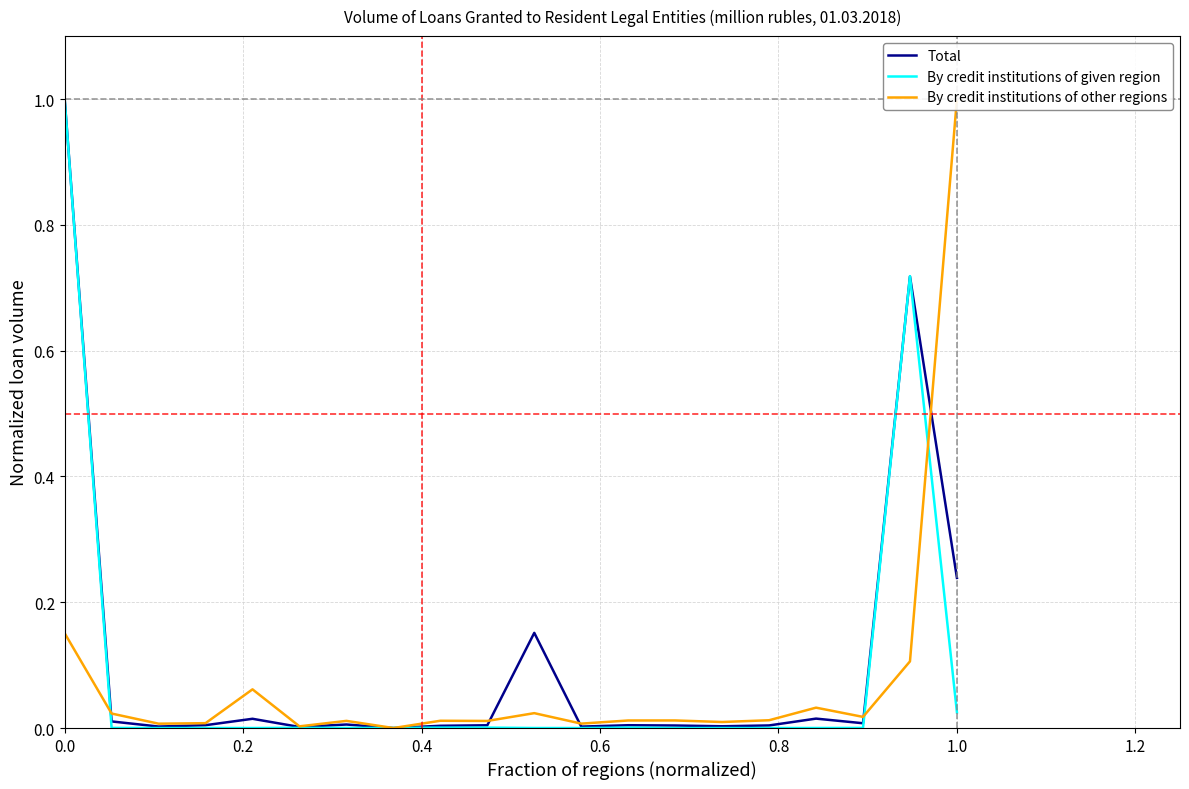

Which series has the widest spread of values?

Total